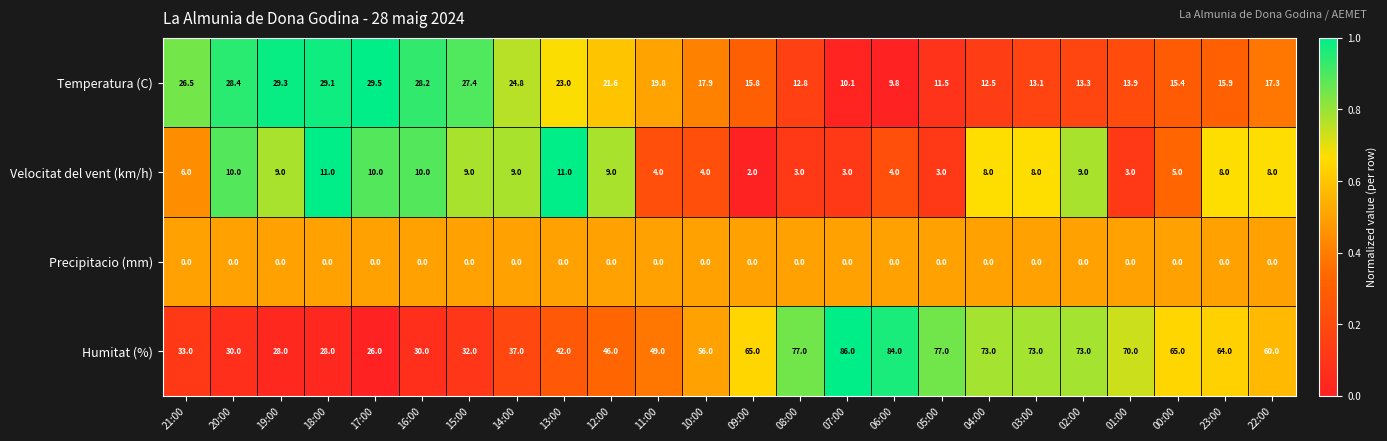

The Temperatura (C) series shows 29.5 at 17:00. True or false?

True